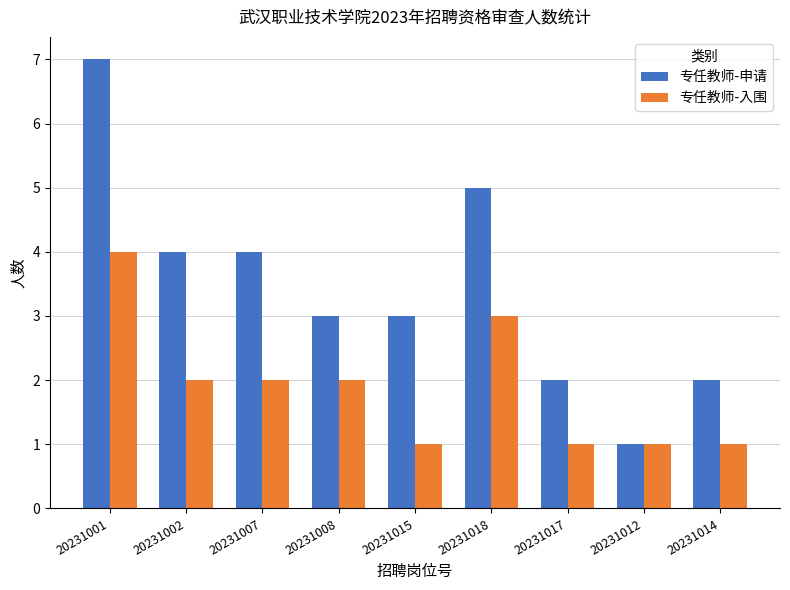

Which series has the largest range (max minus min)?

专任教师-申请